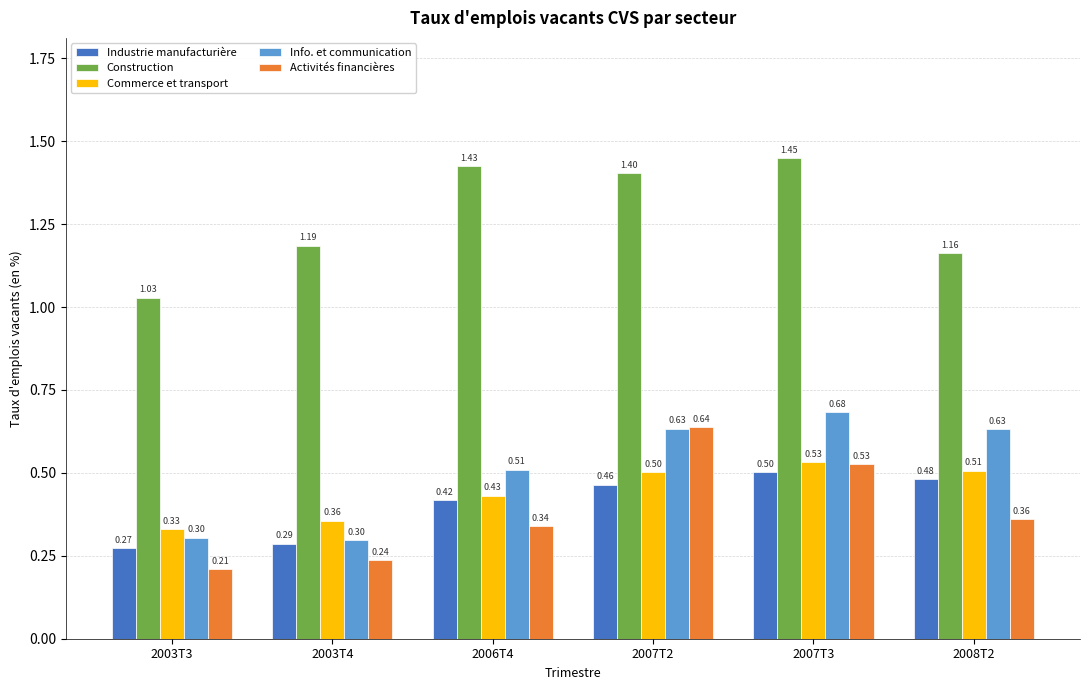

What is the approximate value of Industrie manufacturière at 2007T2?

0.5